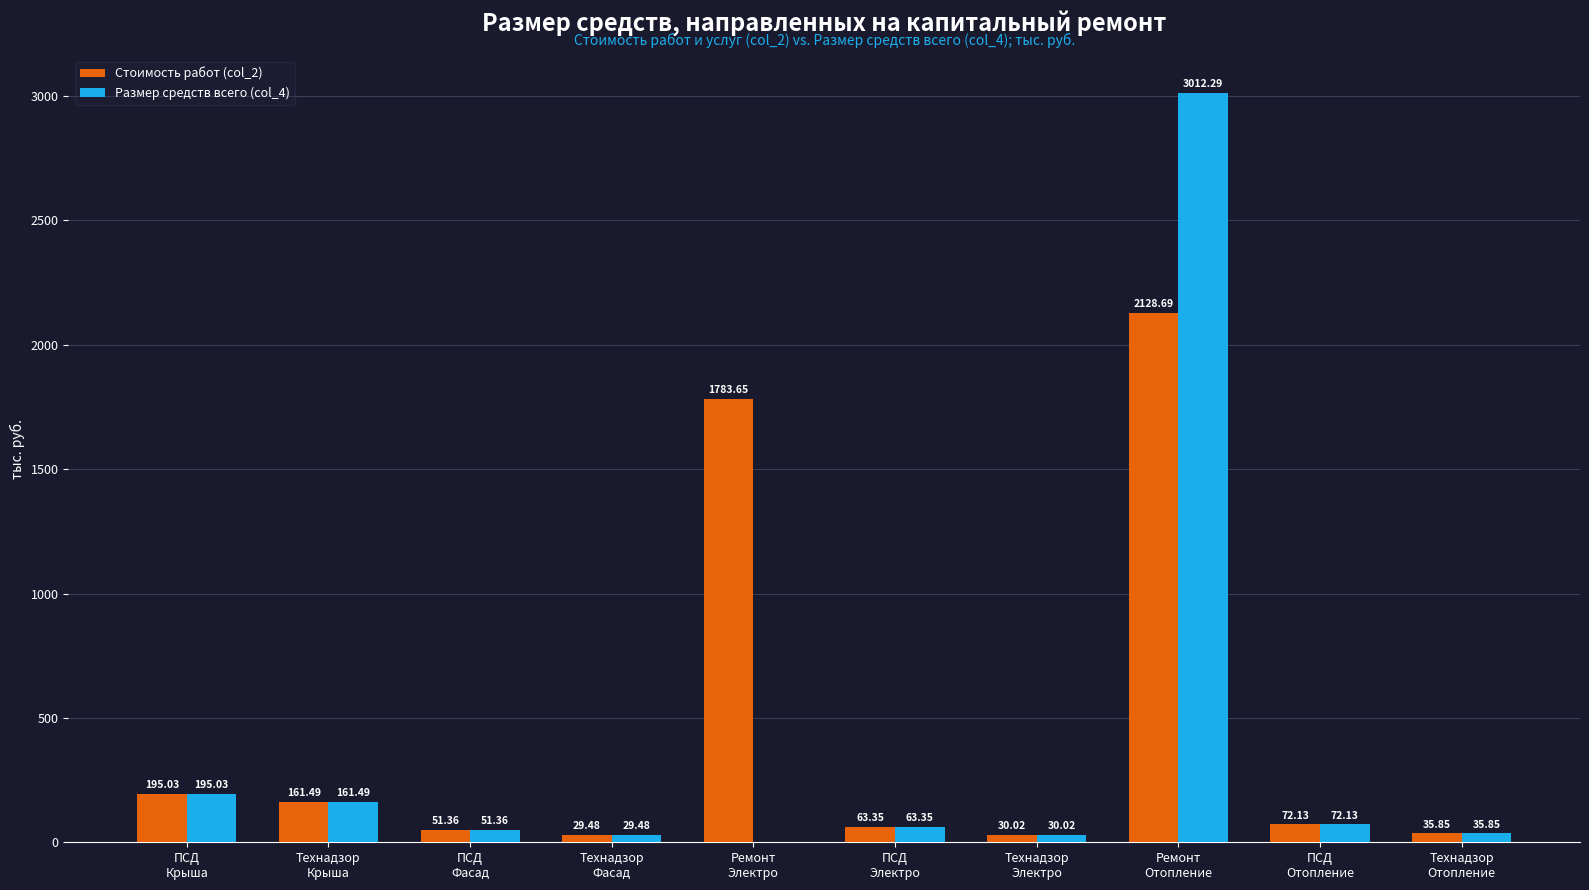

Which series has the largest total across all categories?

Стоимость работ (col_2)